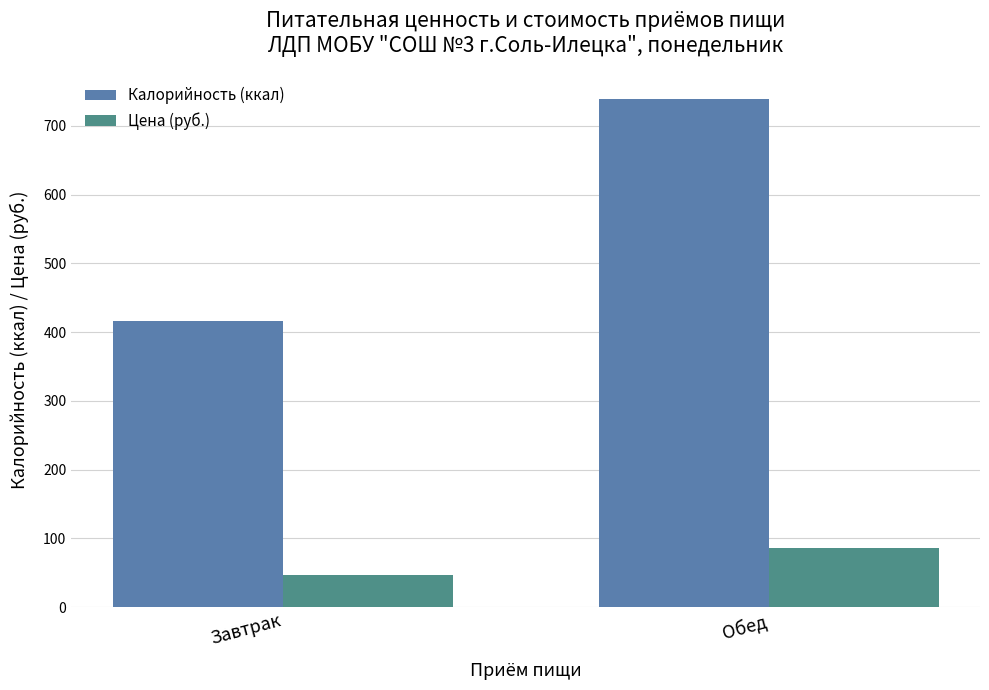

Count the number of data series in this chart.

2